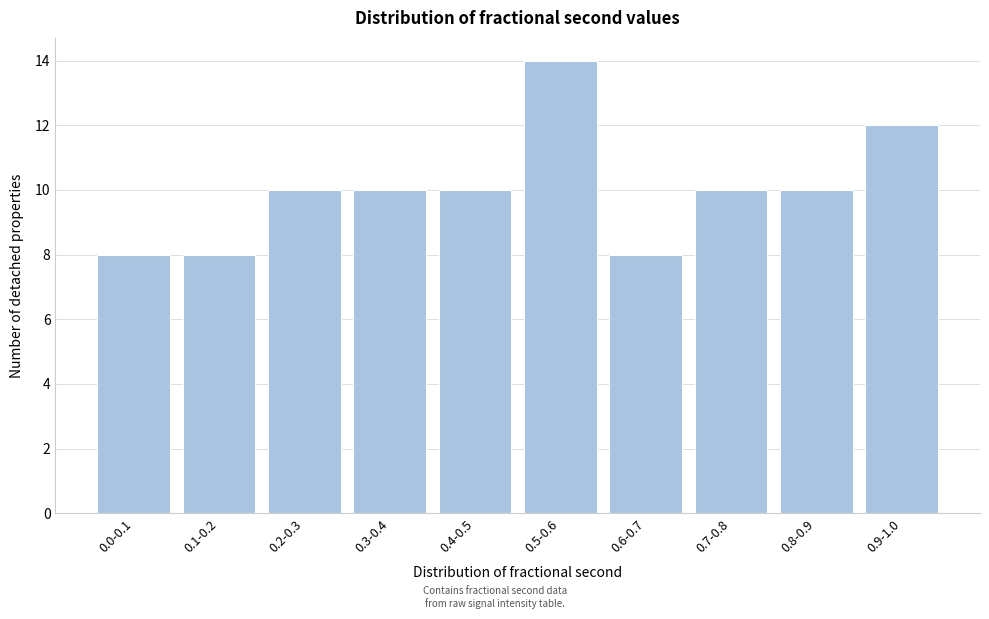

Reading left to right, extract all data points from this chart.

8	8	10	10	10	14	8	10	10	12